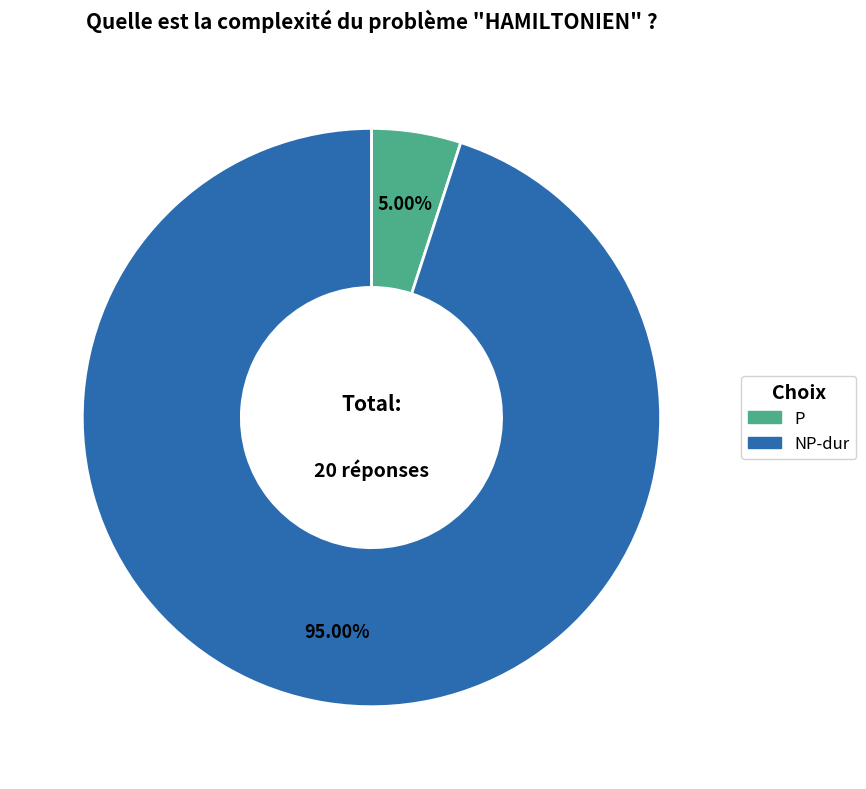

Rank the categories by value from lowest to highest.

P, NP-dur